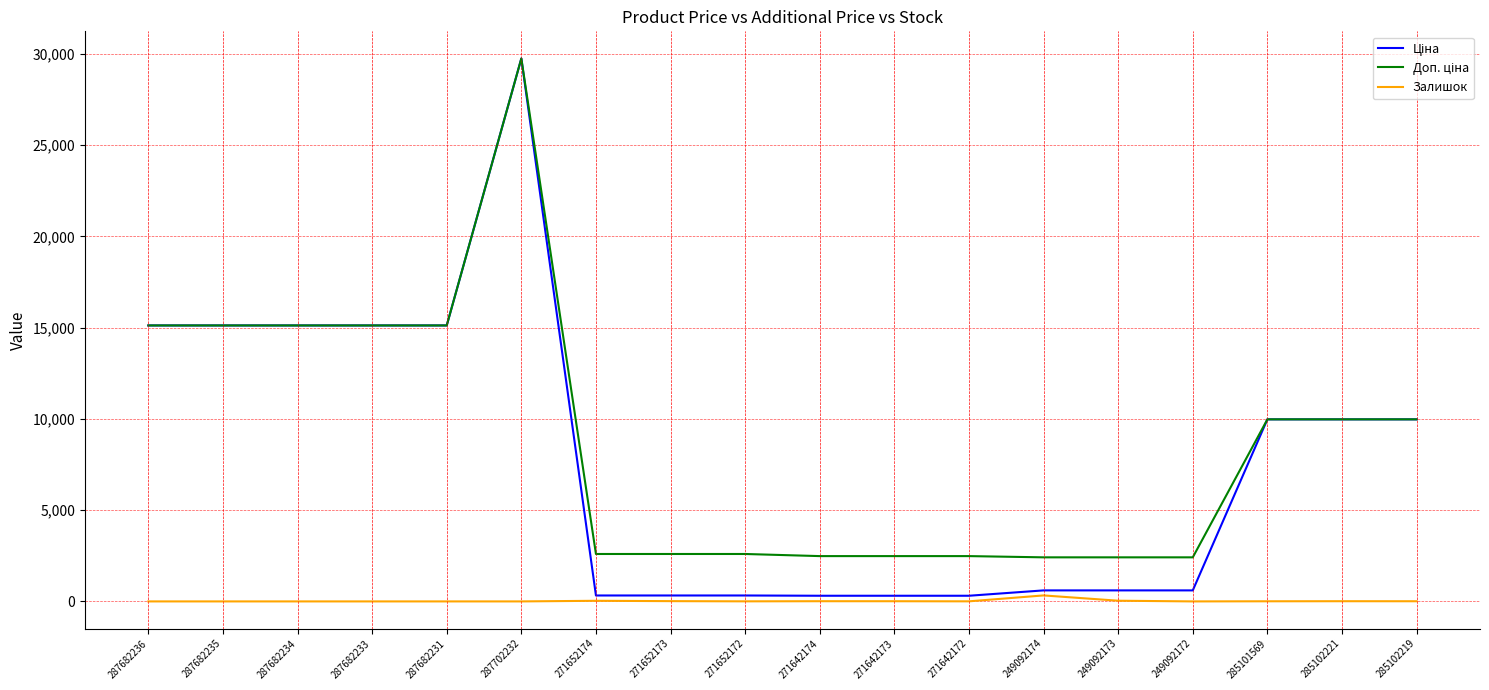

At which category is the sum across all series the highest?

287702232